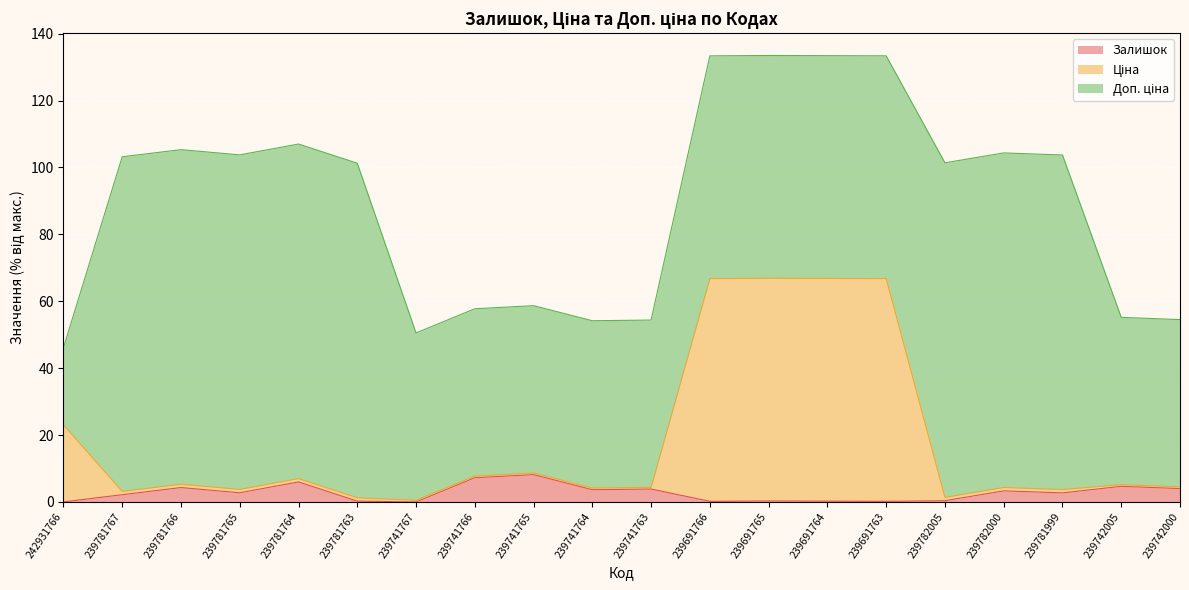

What is the total value across all series at 239742005?

55.2